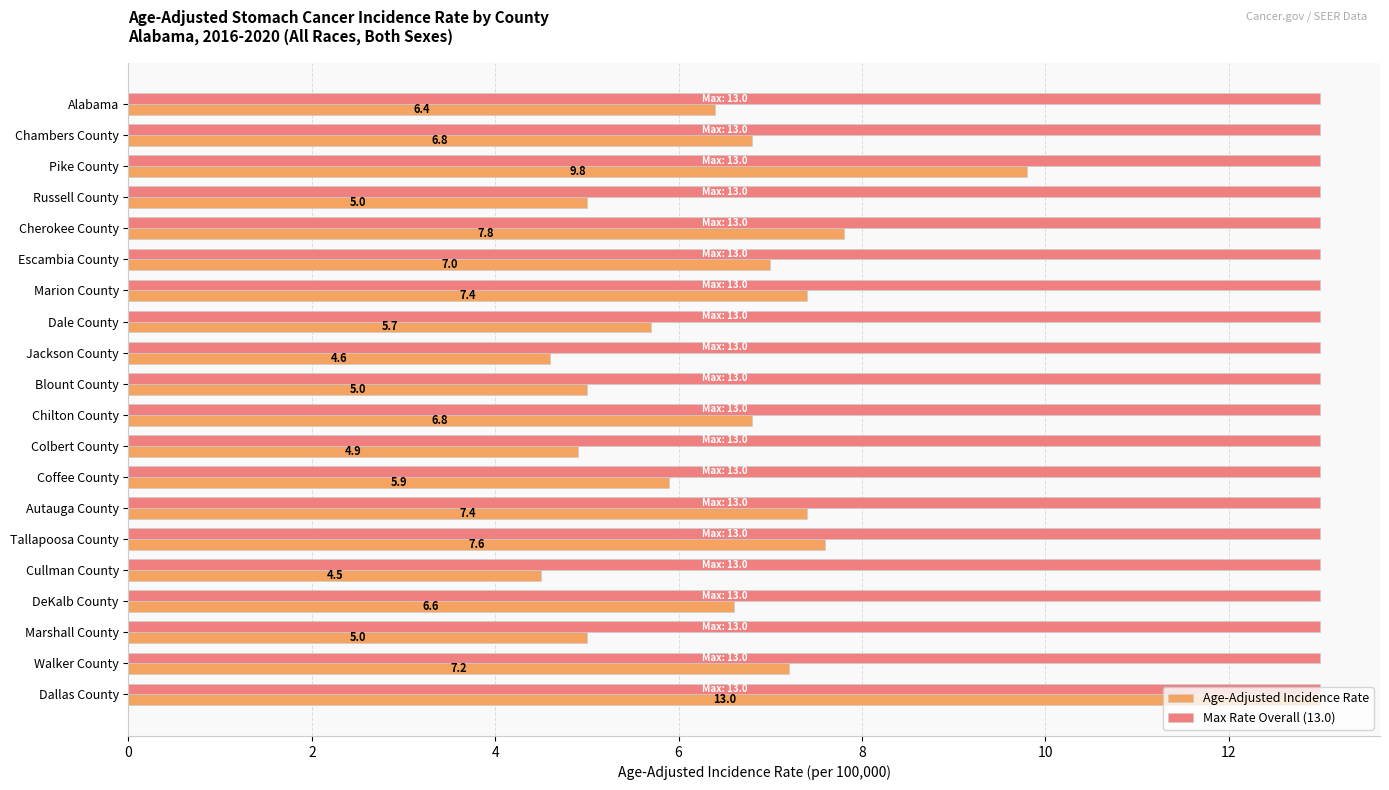

How many values in the Age-Adjusted Incidence Rate series exceed 6?

12